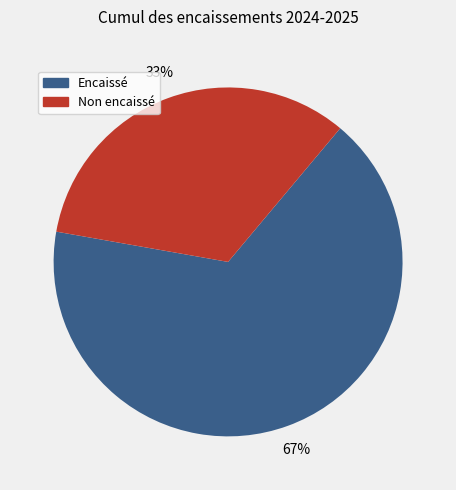

Does any single category account for the majority?

Yes